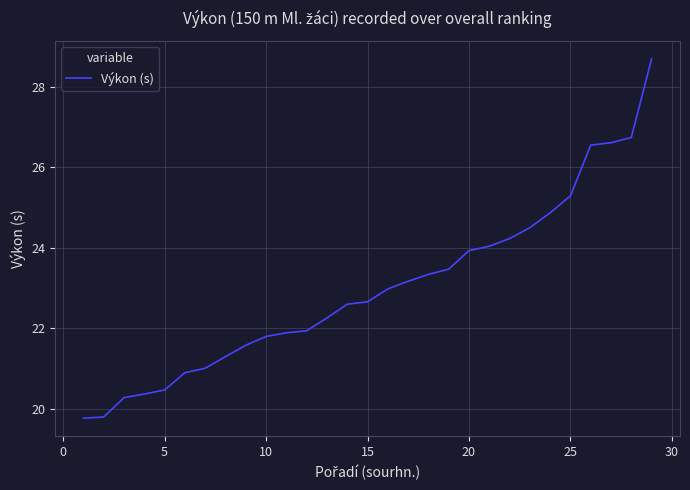

True or false: there are more than 2 points higher than both neighbors.

False